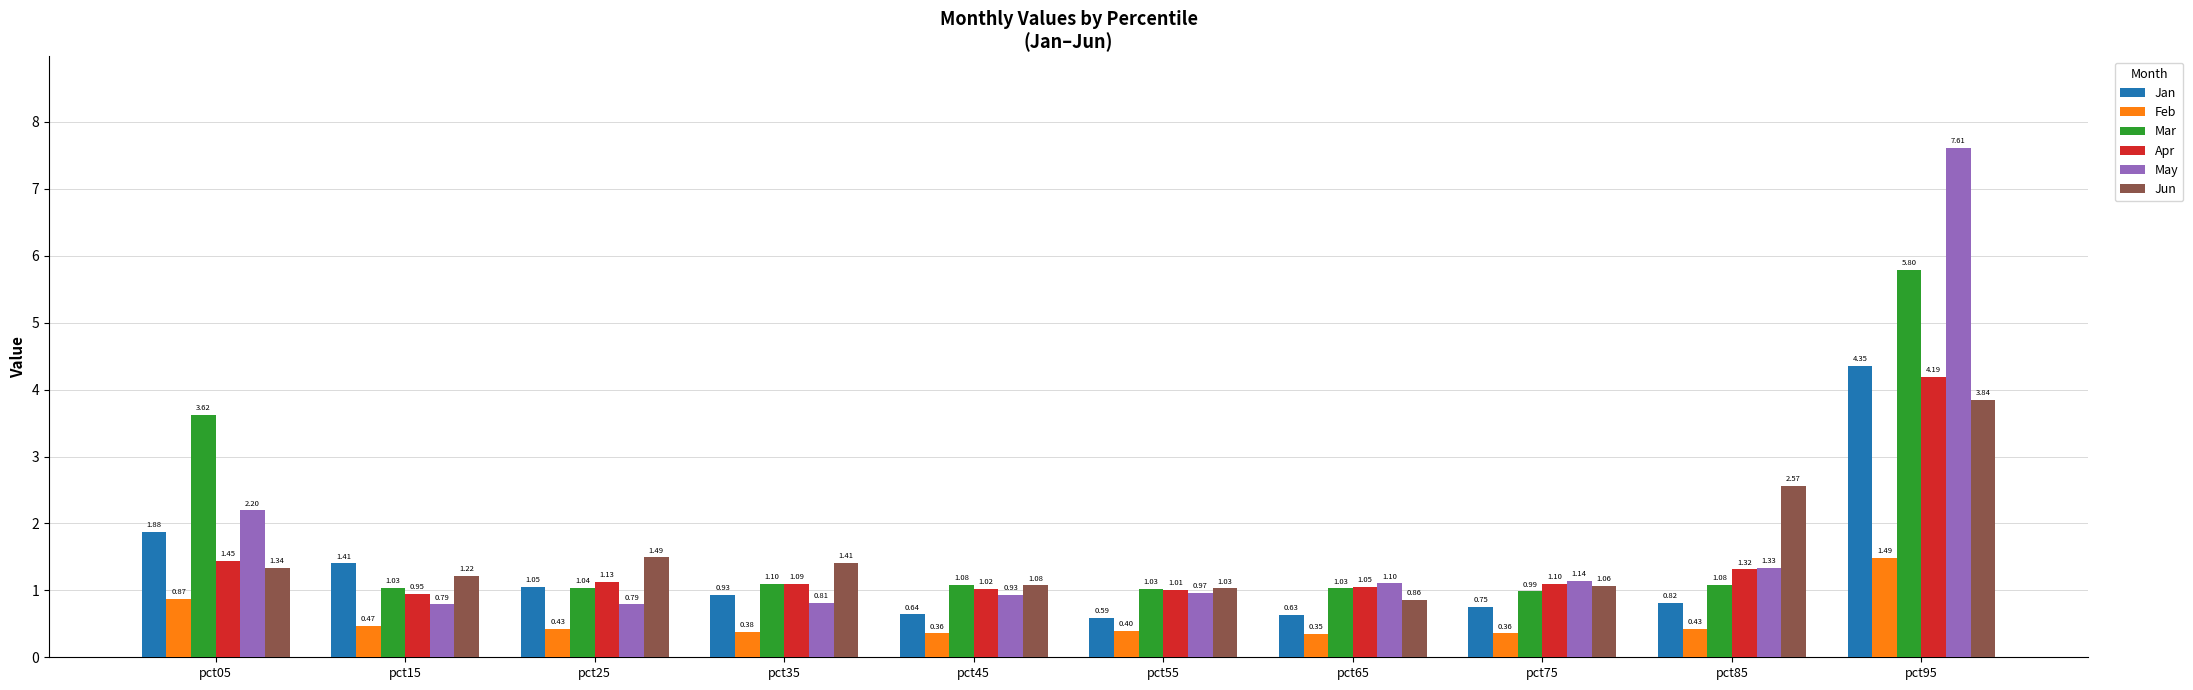

List the labels in order of Apr value, largest first.

pct95, pct05, pct85, pct25, pct75, pct35, pct65, pct45, pct55, pct15